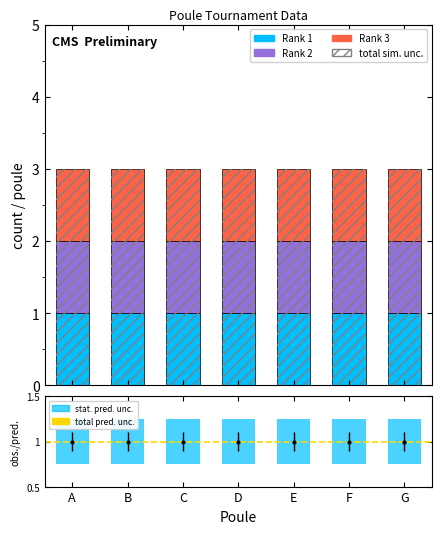

Rank the series by their average value, from highest to lowest.

Rank 3, Rank 2, Rank 1